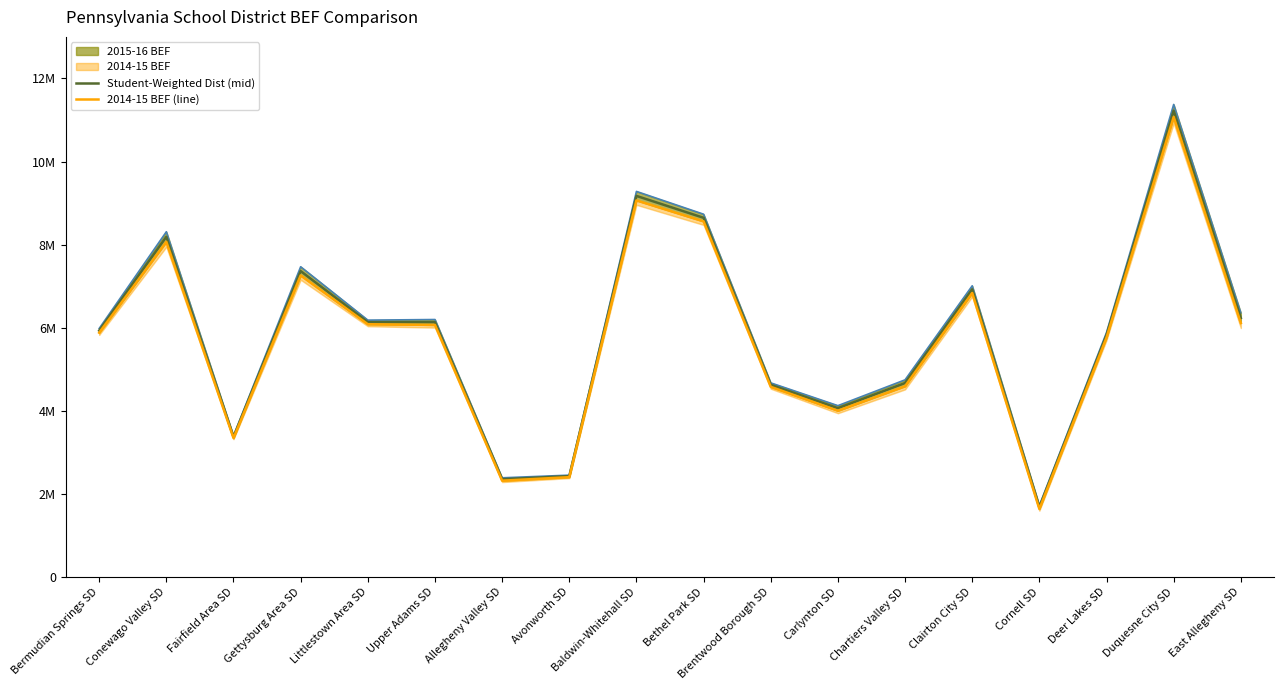

Which series has the largest total across all categories?

Student-Weighted Dist (mid)